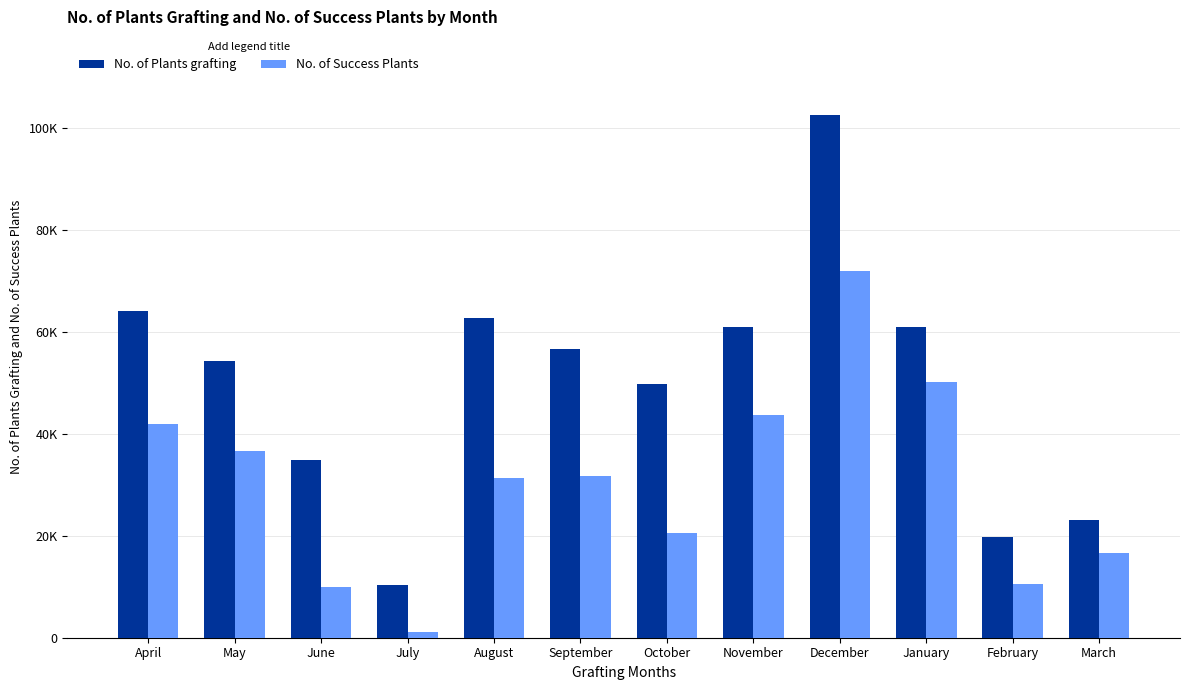

Is the value of No. of Plants grafting at June greater than the value of No. of Success Plants at March?

Yes